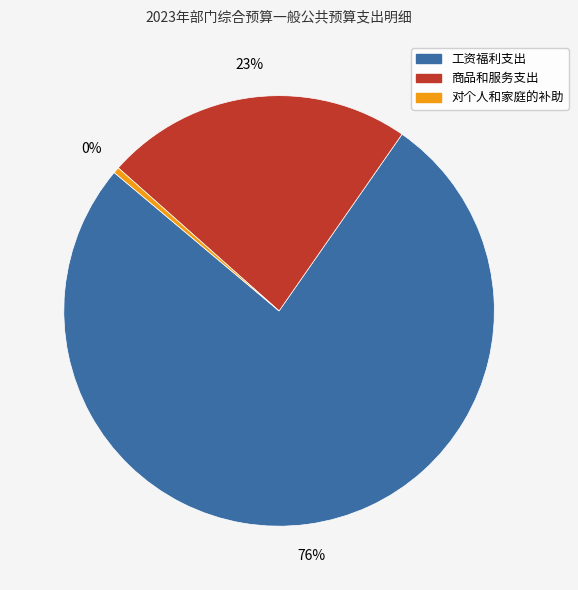

To the nearest percent, what is the average slice percentage?

33%